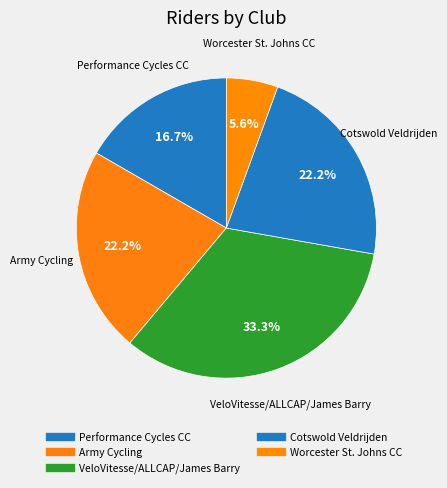

What is the largest slice in the pie chart?

VeloVitesse/ALLCAP/James Barry